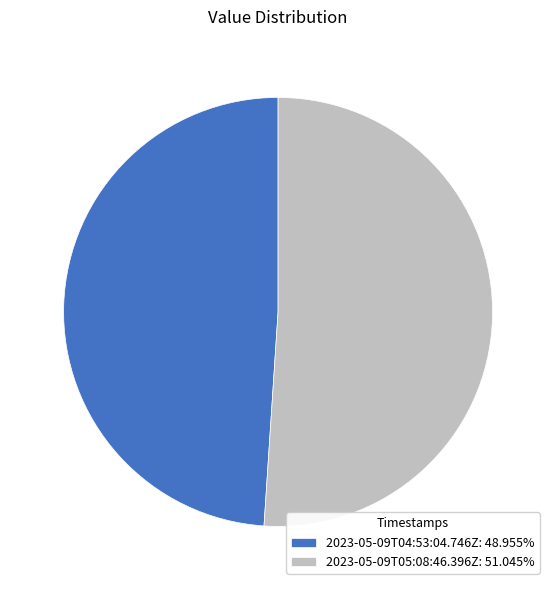

True or false: 2023-05-09T04:53:04.746Z accounts for 49% of the total.

True